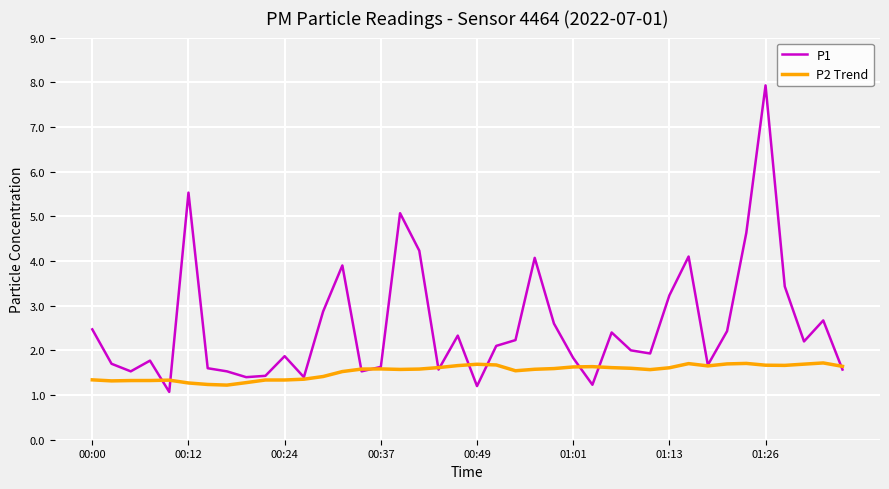

Which series has the largest range (max minus min)?

P1